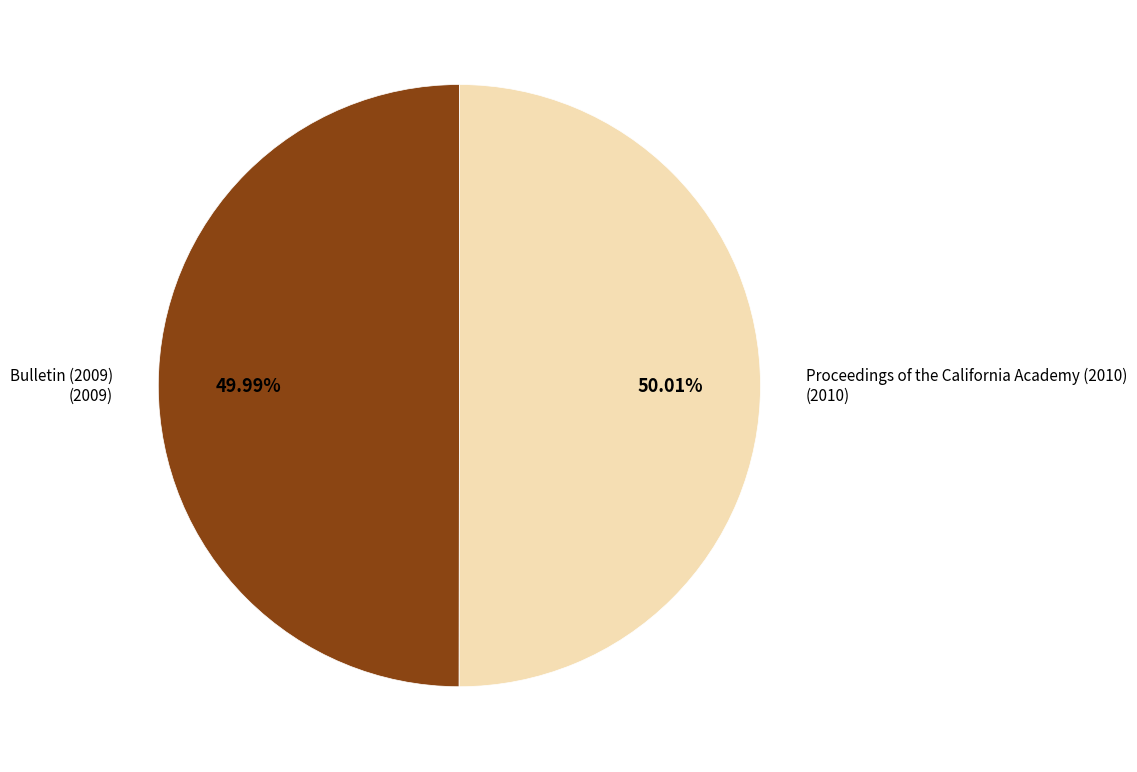

Is there a majority slice in this chart?

Yes